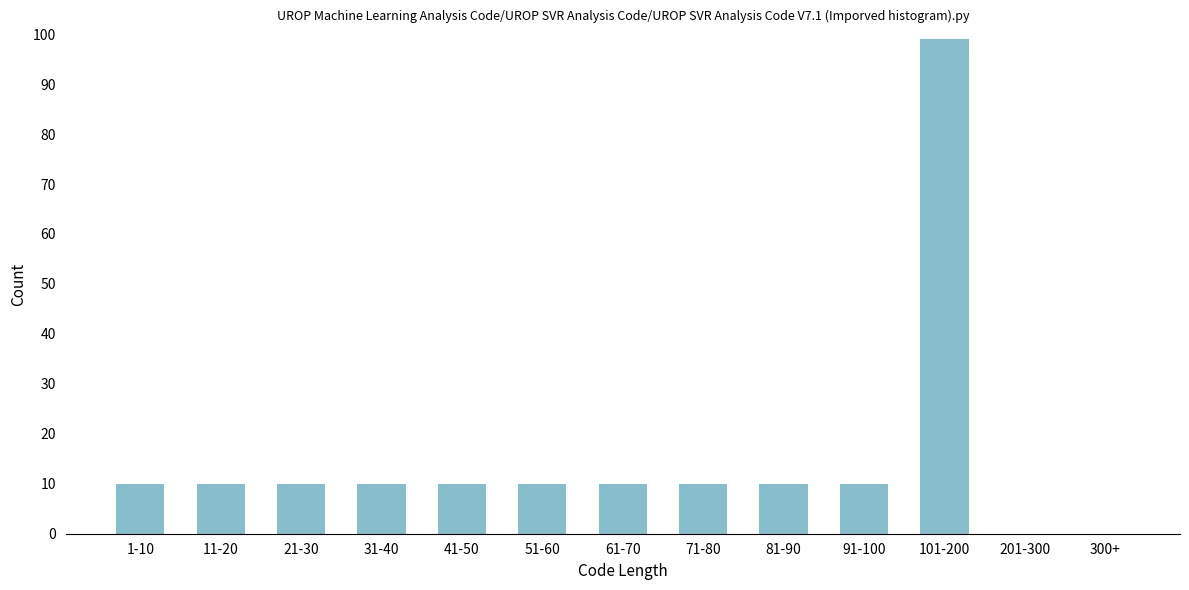

Reading left to right, list all the values displayed in this chart.

1-10=10	11-20=10	21-30=10	31-40=10	41-50=10	51-60=10	61-70=10	71-80=10	81-90=10	91-100=10	101-200=99	201-300=0	300+=0